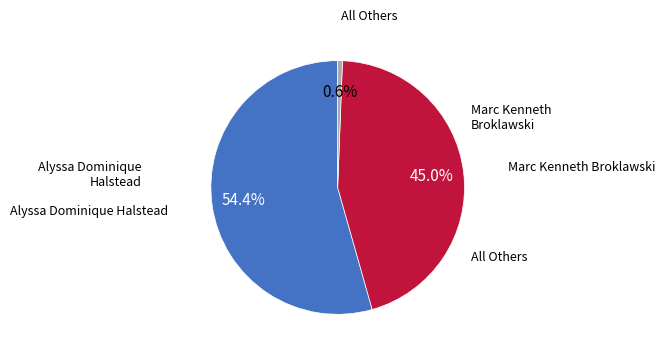

Is there any slice that represents more than half of the pie?

Yes